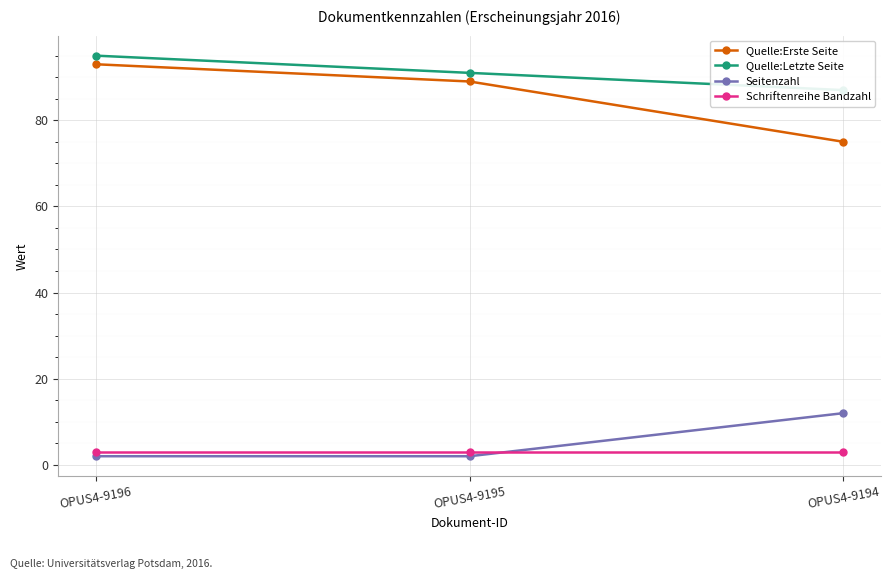

Which category has the highest value in the Schriftenreihe Bandzahl series?

OPUS4-9196